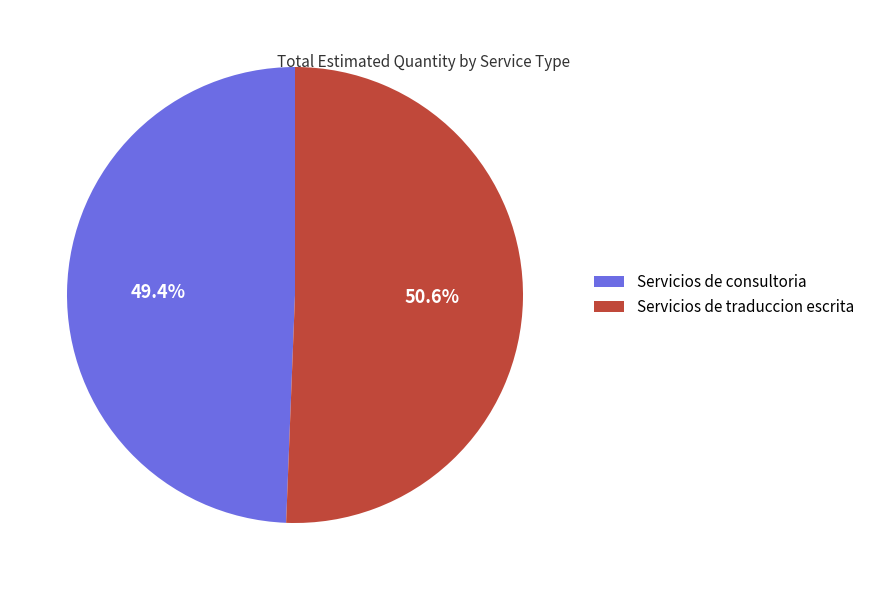

What portion of the pie excludes Servicios de traduccion escrita?

49.4%